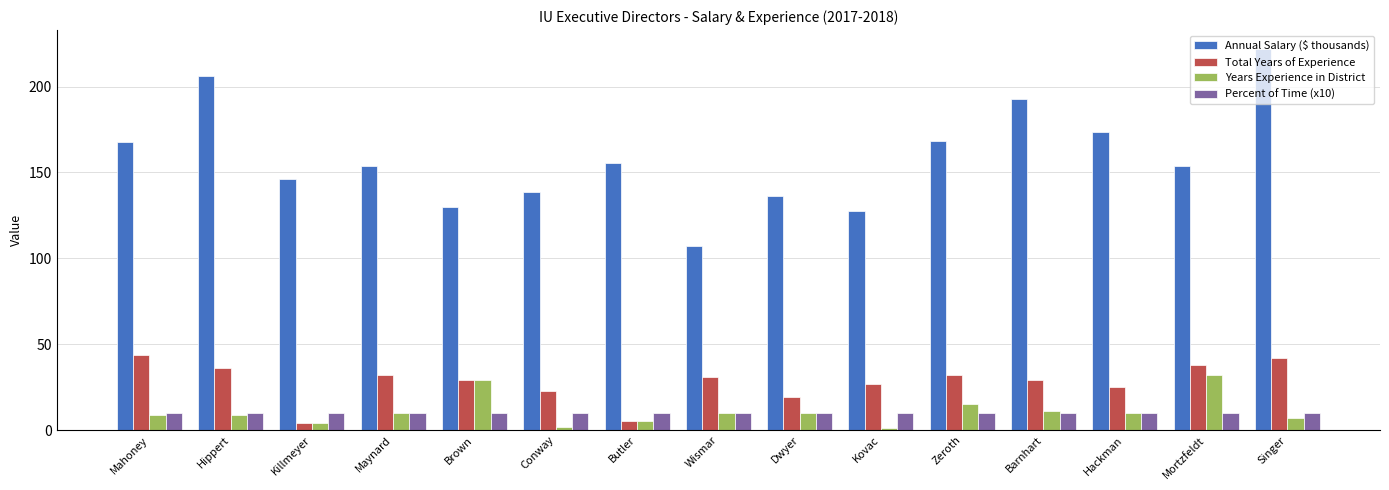

What is the average value of the Percent of Time (x10) series?

10.0